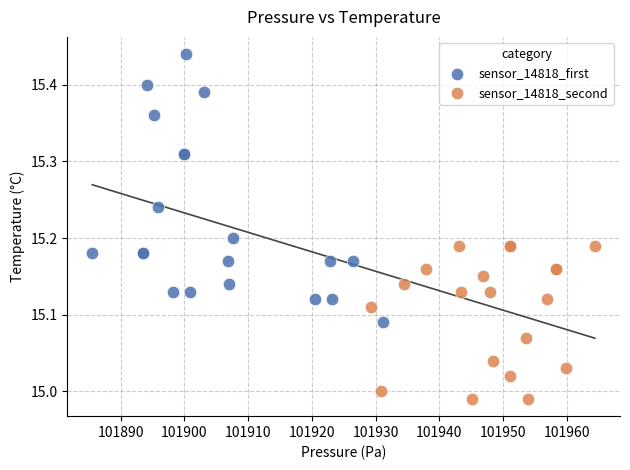

Which series reaches the minimum Y coordinate?

sensor_14818_second